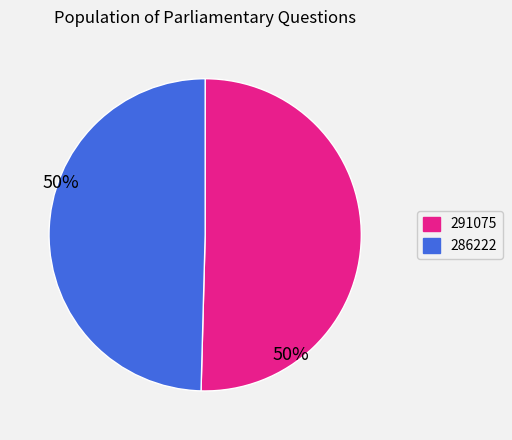

Between 286222 and 291075, which is larger?

291075